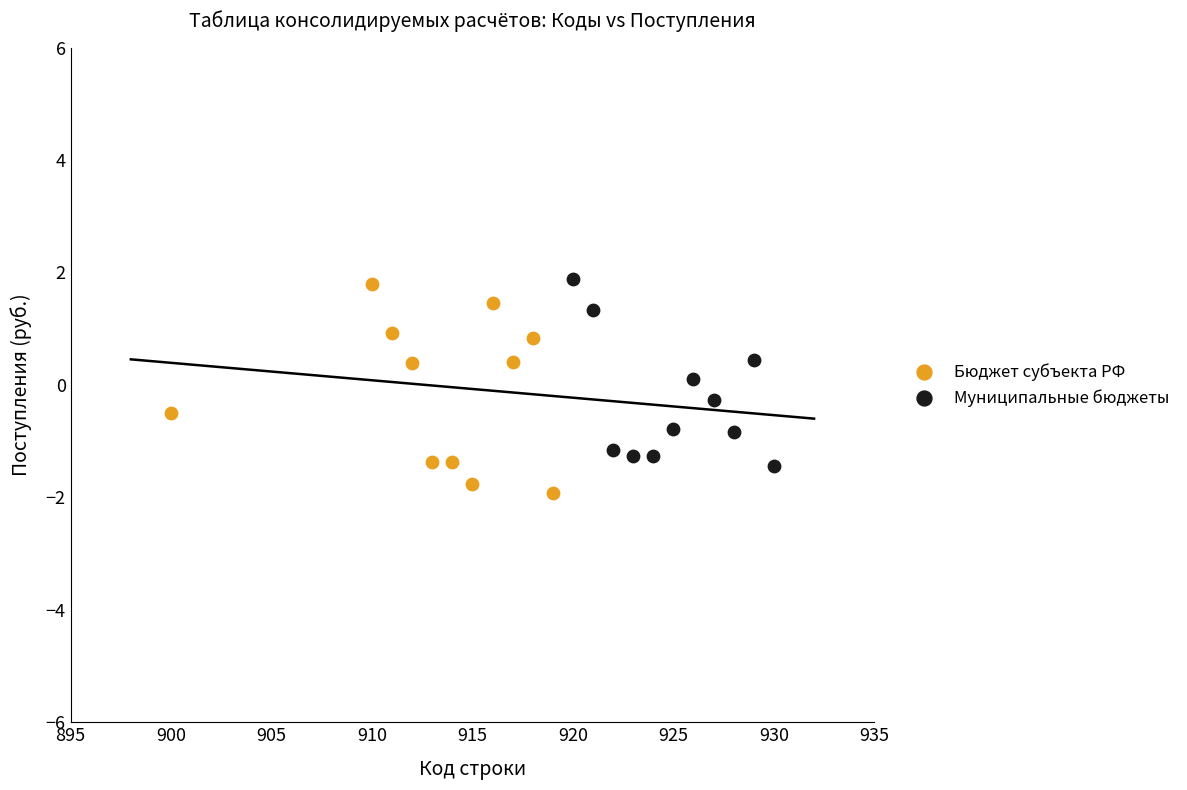

Which series has the widest spread of Y values?

Бюджет субъекта РФ